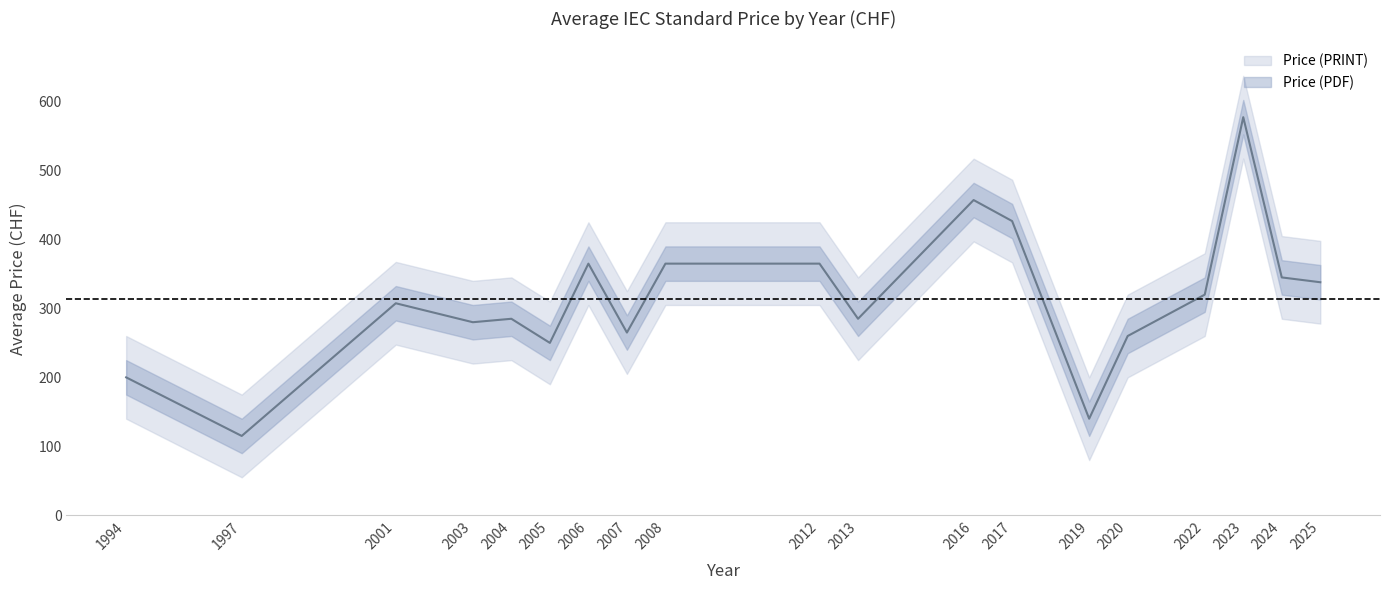

What is the greatest value displayed?

577.5